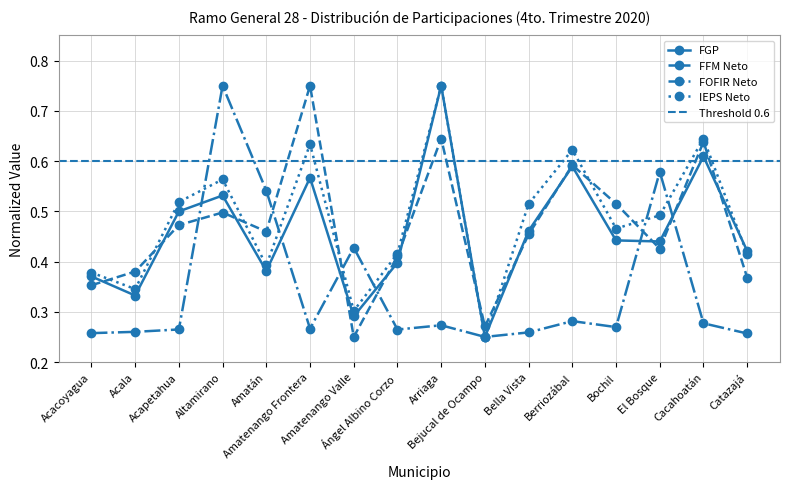

Reading left to right, list all the values displayed in this chart.

FGP: 0.4	0.3	0.5	0.5	0.4	0.6	0.3	0.4	0.8	0.2	0.5	0.6	0.4	0.4	0.6	0.4
FFM Neto: 0.4	0.4	0.5	0.5	0.5	0.8	0.2	0.4	0.6	0.3	0.5	0.6	0.5	0.4	0.6	0.4
FOFIR Neto: 0.3	0.3	0.3	0.8	0.5	0.3	0.4	0.3	0.3	0.2	0.3	0.3	0.3	0.6	0.3	0.3
IEPS Neto: 0.4	0.3	0.5	0.6	0.4	0.6	0.3	0.4	0.8	0.2	0.5	0.6	0.5	0.5	0.6	0.4